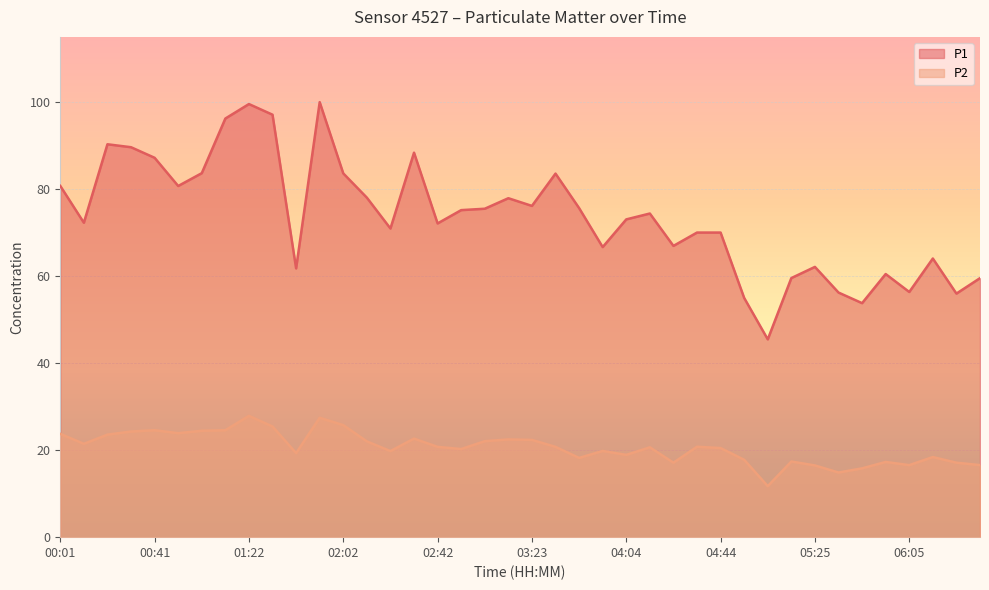

List the series in order of their peak value, lowest first.

P2, P1